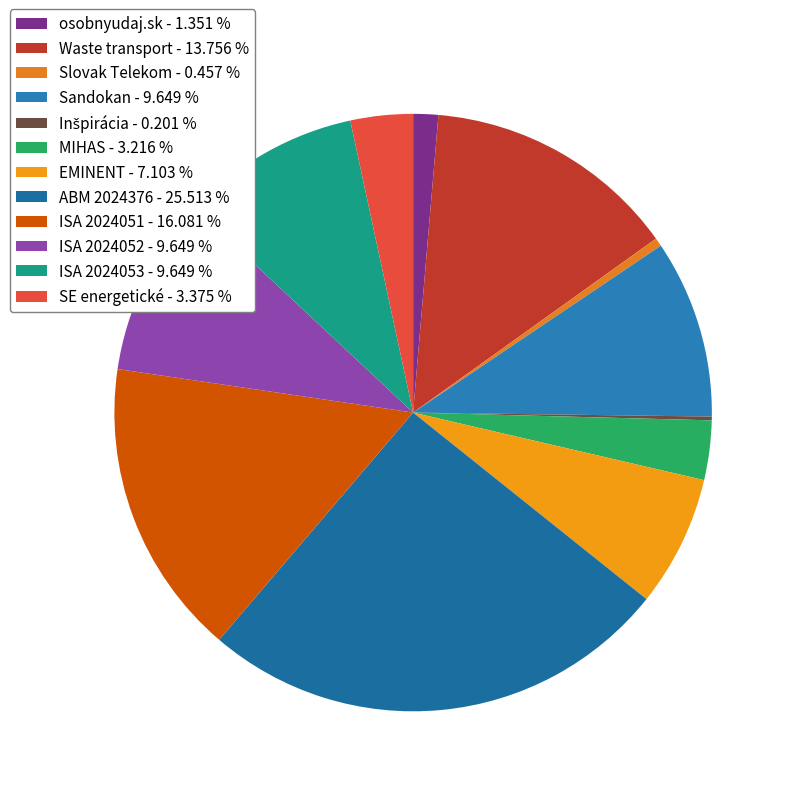

To the nearest percent, what portion does ISA 2024053 represent?

10%